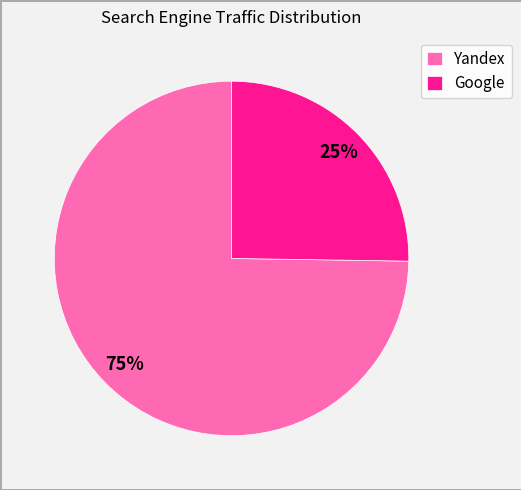

How many segments does this pie chart have?

2